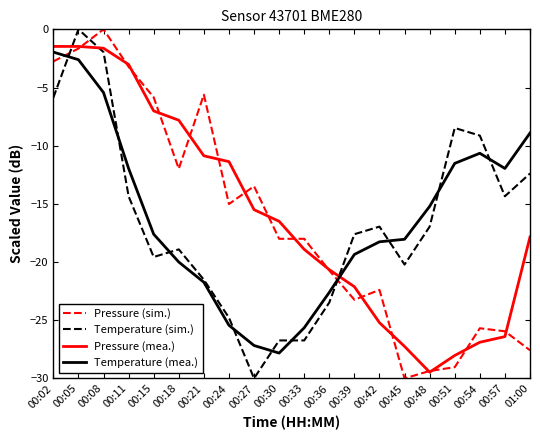

What are all the series names shown in the legend?

Pressure (sim.), Temperature (sim.), Pressure (mea.), Temperature (mea.)